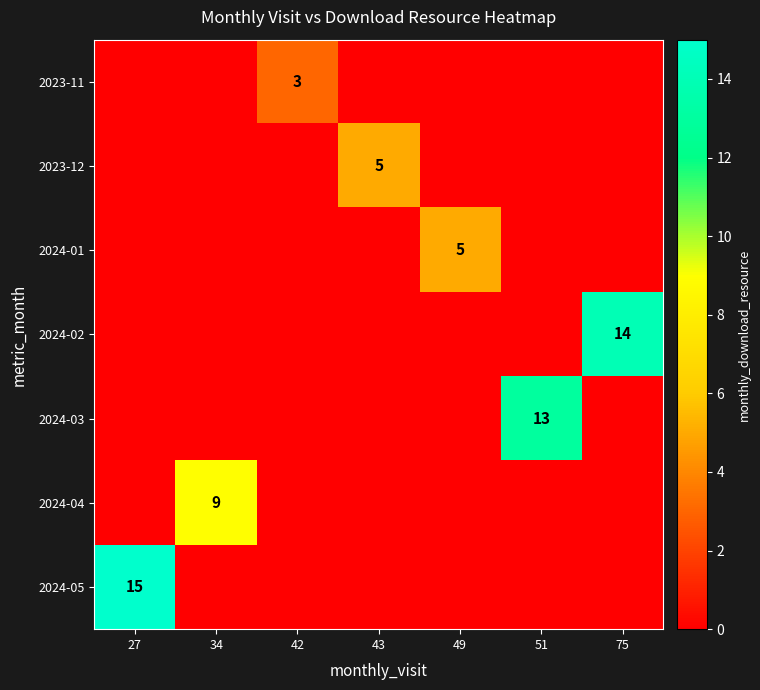

Is the value of 2024-05 at 75 greater than the value of 2023-12 at 75?

No